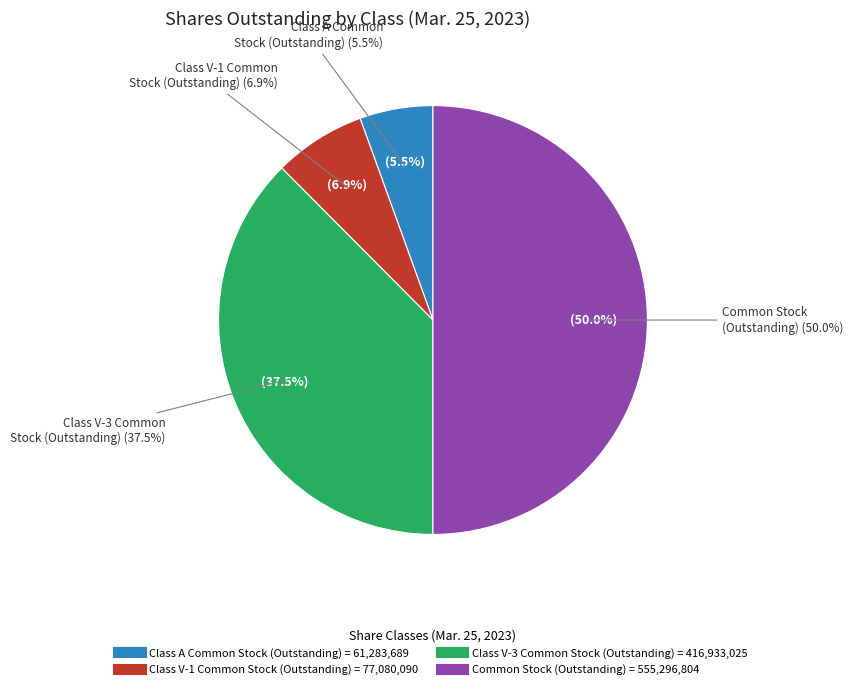

Which category has the biggest portion of the pie?

Common Stock (Outstanding)